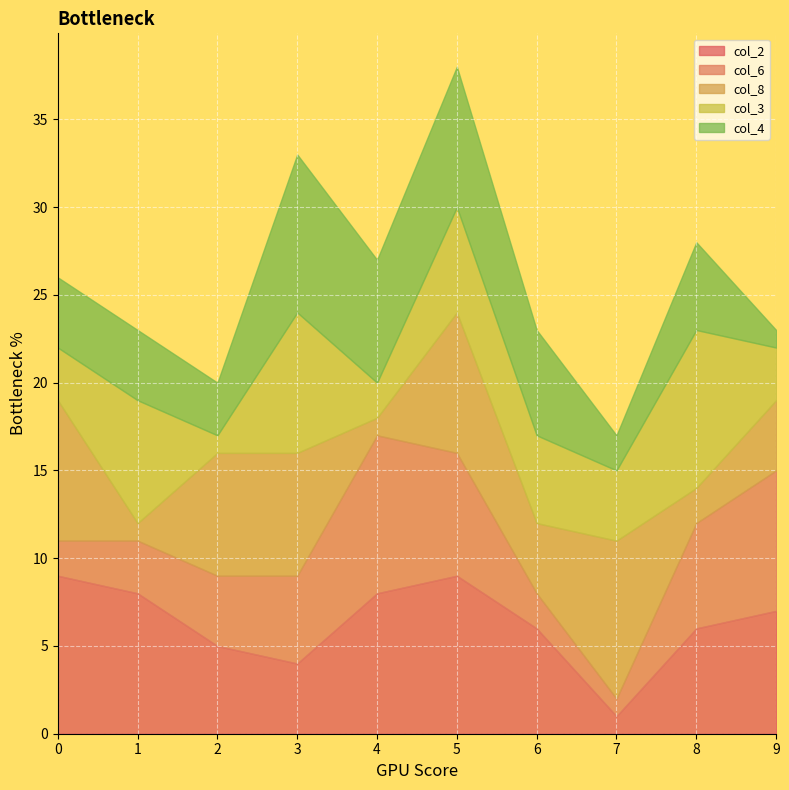

After their last crossing, which series has the higher values: col_8 or col_2?

col_2